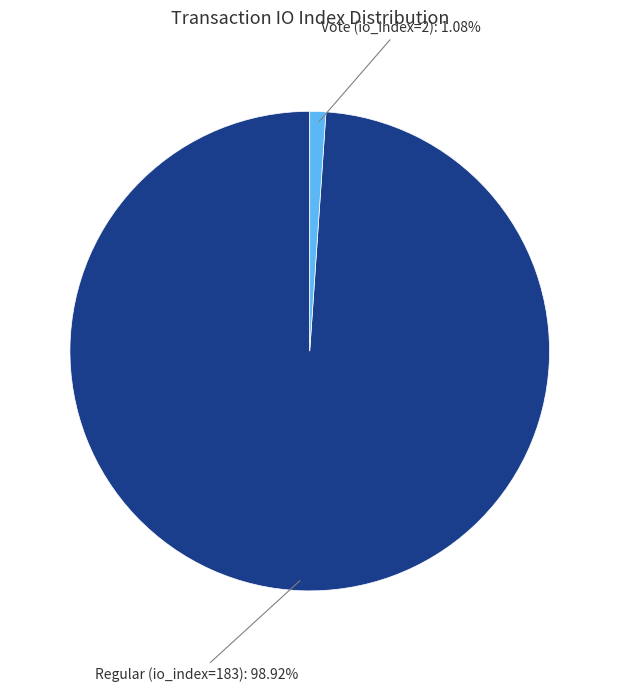

Is there a majority slice in this chart?

Yes